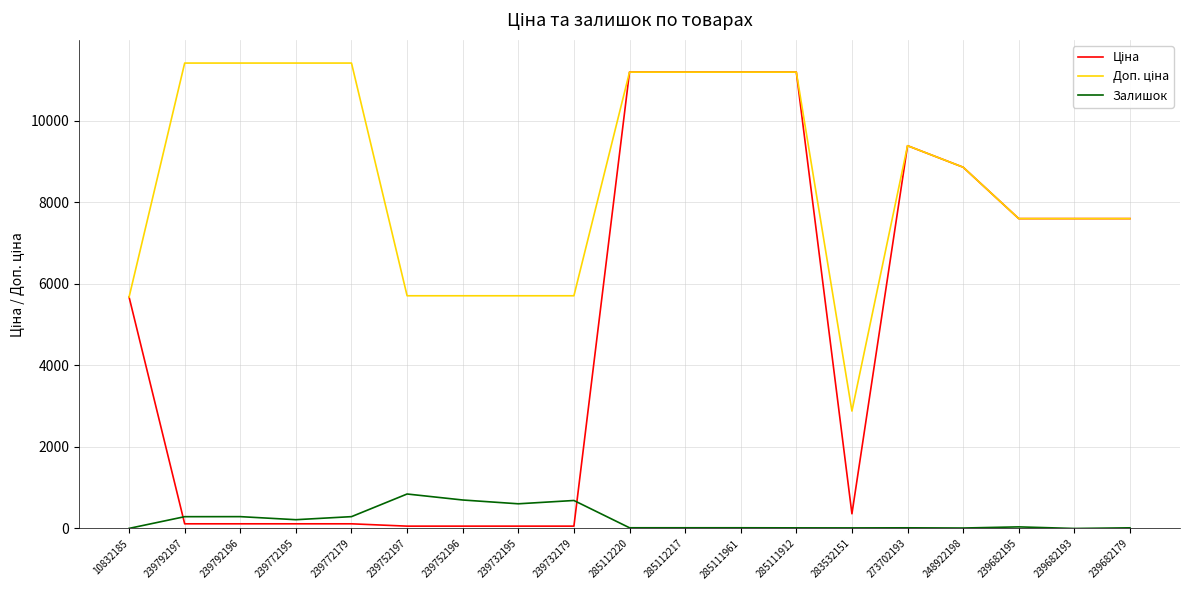

What is the sum of the Залишок values at 285112220 and 239792197?

306.0